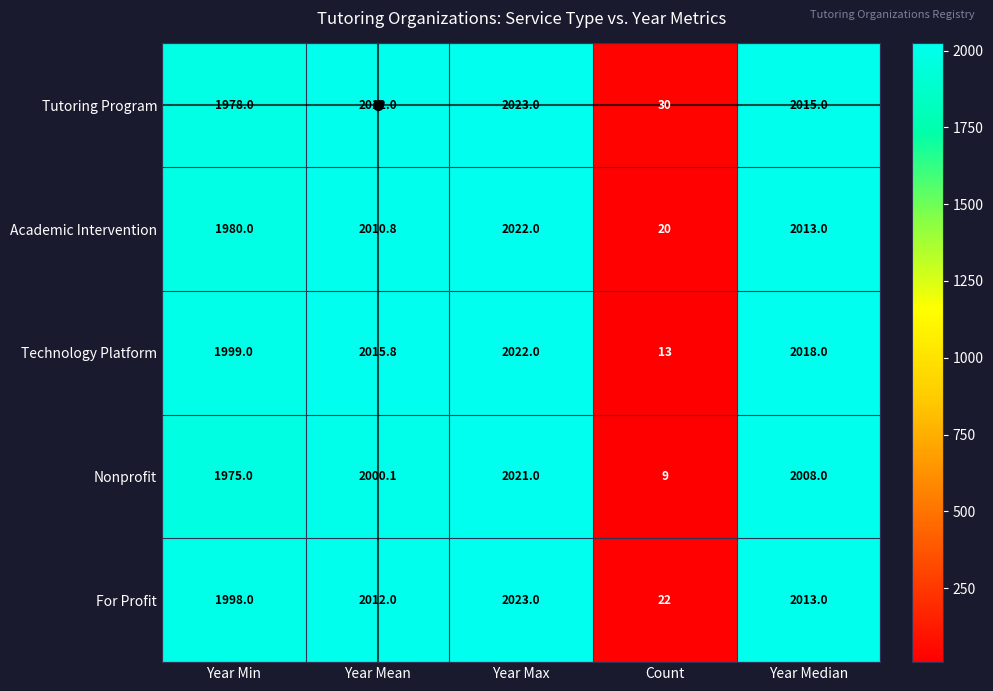

What is the sum of all Nonprofit values?

8013.1